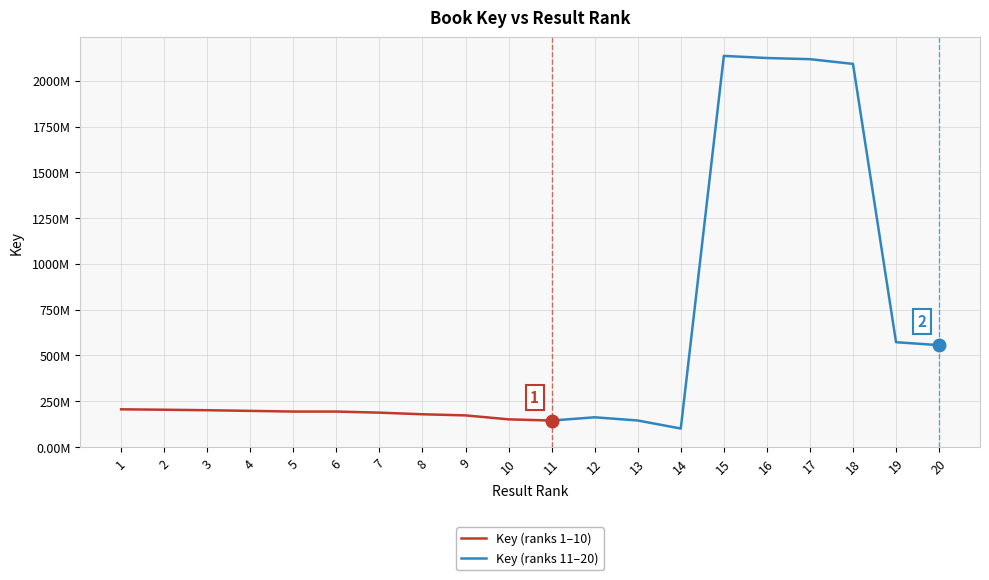

Which label corresponds to the largest value in the chart?

15